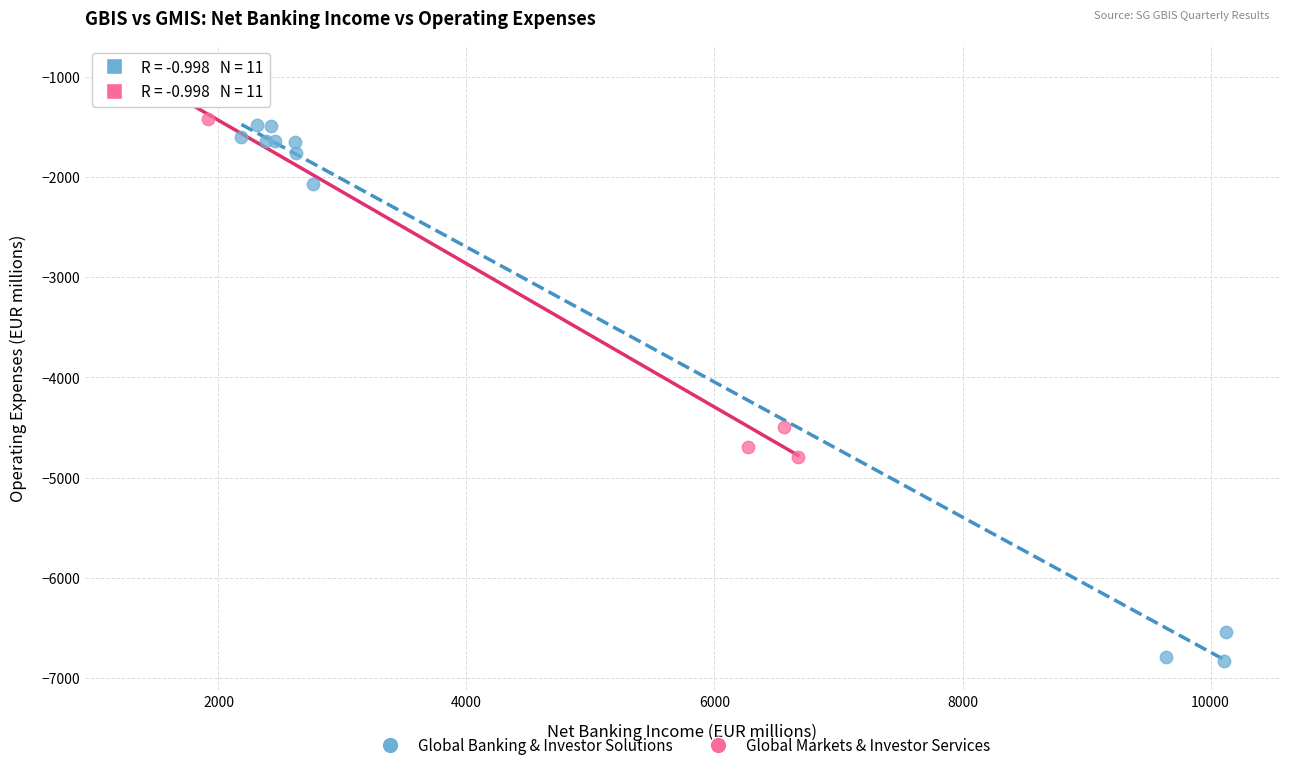

Which series reaches the minimum Y coordinate?

Global Banking & Investor Solutions